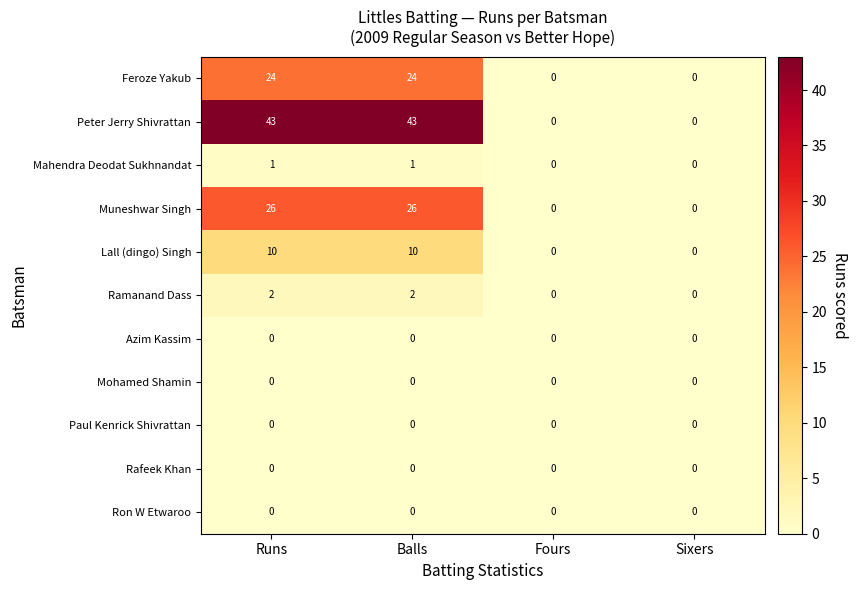

True or false: Peter Jerry Shivrattan has a value of 43 at Runs.

True